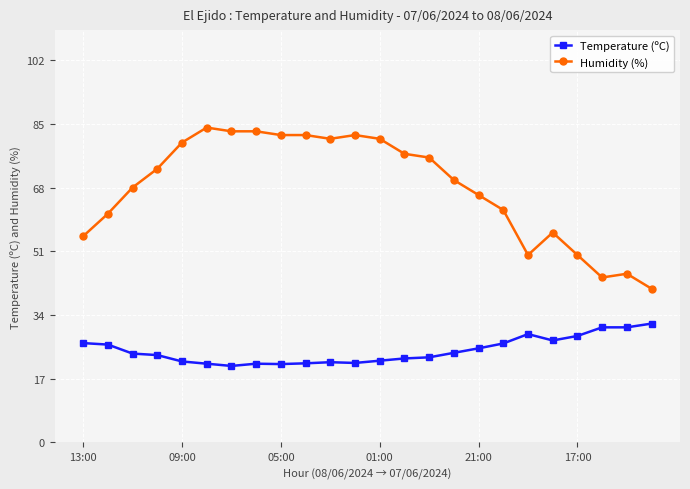

What is the minimum value shown in the chart?

20.4